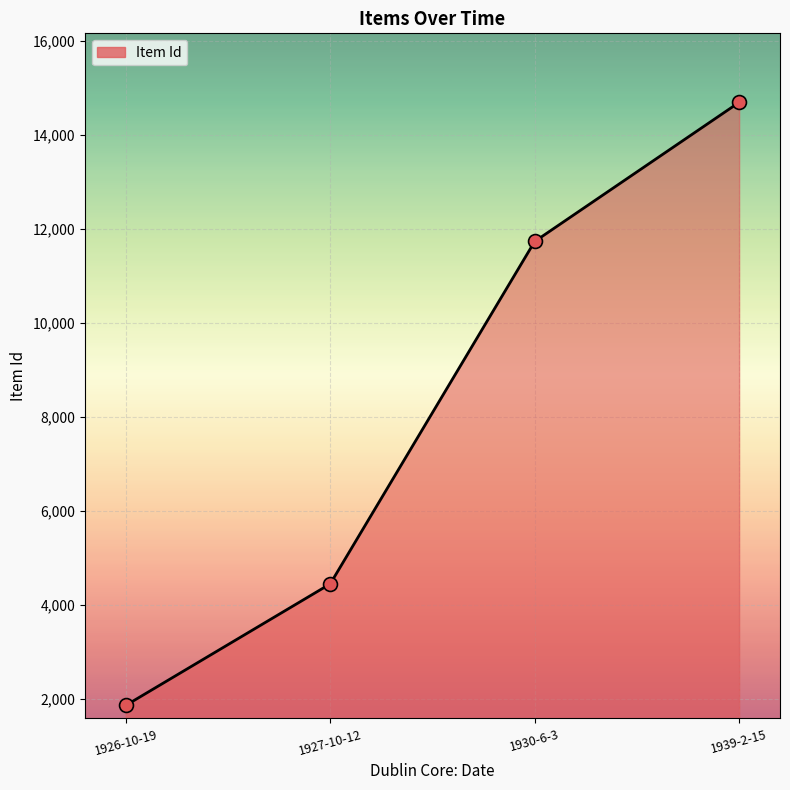

What is the change in value from 1926-10-19 to 1927-10-12?

+2586